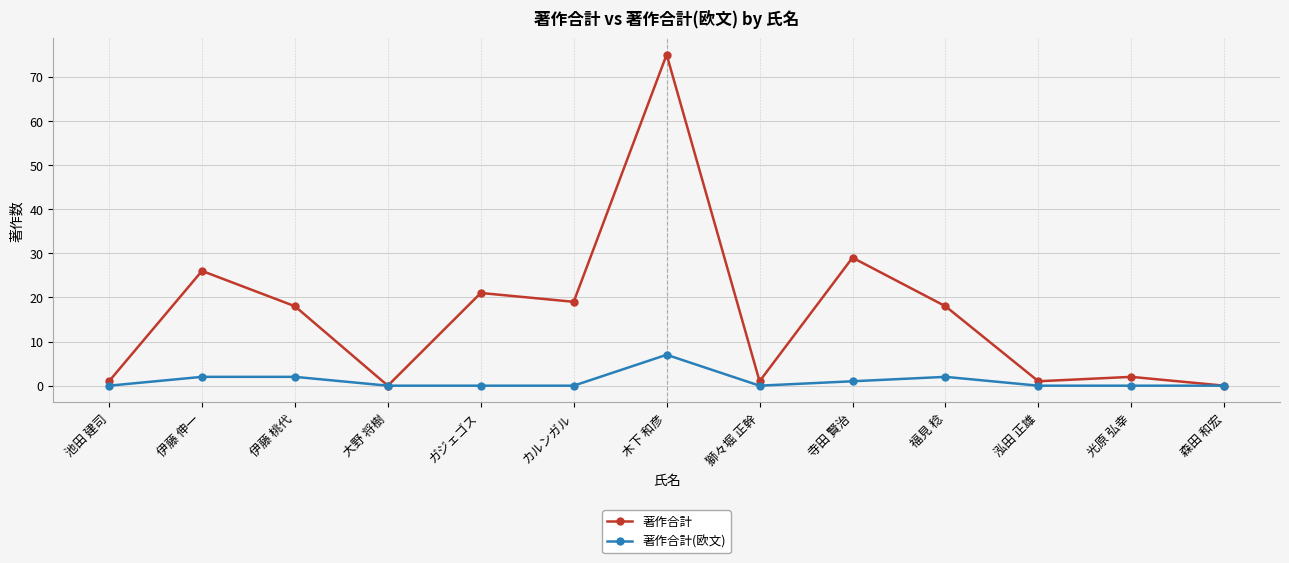

At which category does 著作合計 reach its first local peak?

伊藤 伸一